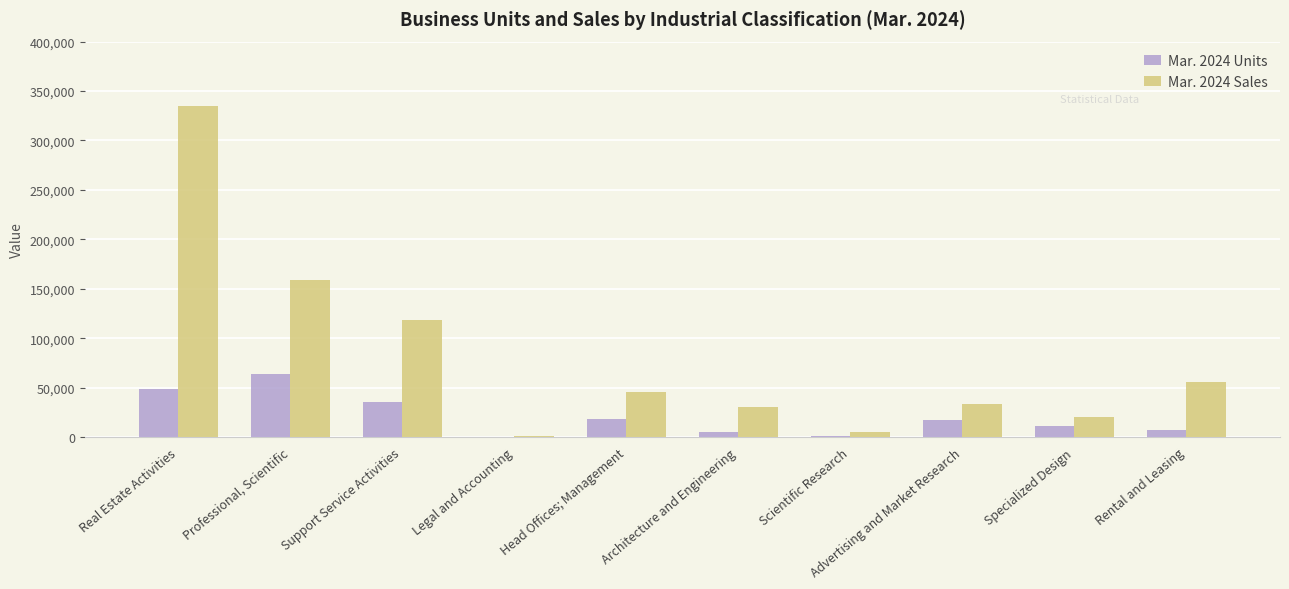

The Mar. 2024 Units series shows 17610 at Advertising and Market Research. True or false?

True